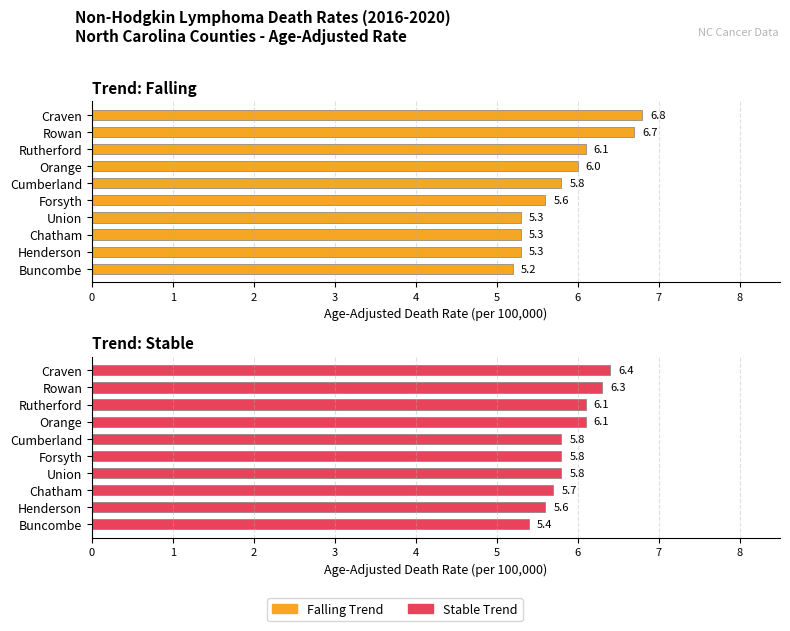

Reading left to right, list all the values displayed in this chart.

falling: 6.8	6.7	6.1	6.0	5.8	5.6	5.3	5.3	5.3	5.2
stable: 6.4	6.3	6.1	6.1	5.8	5.8	5.8	5.7	5.6	5.4